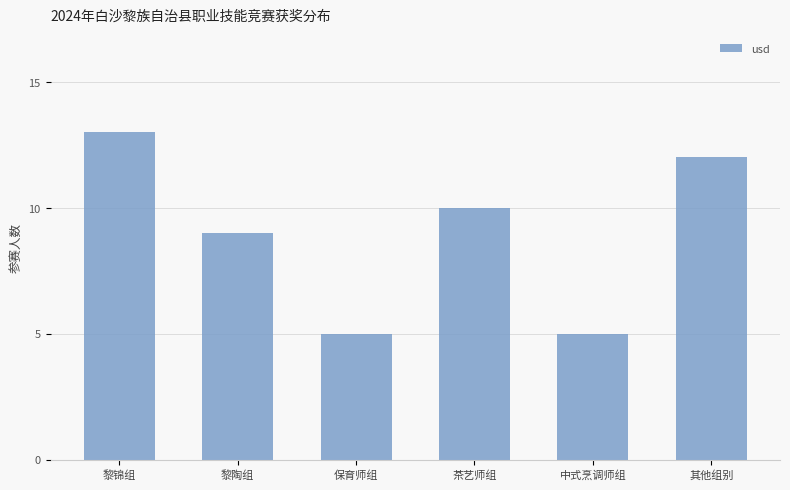

Reading left to right, list all the values displayed in this chart.

13	9	5	10	5	12